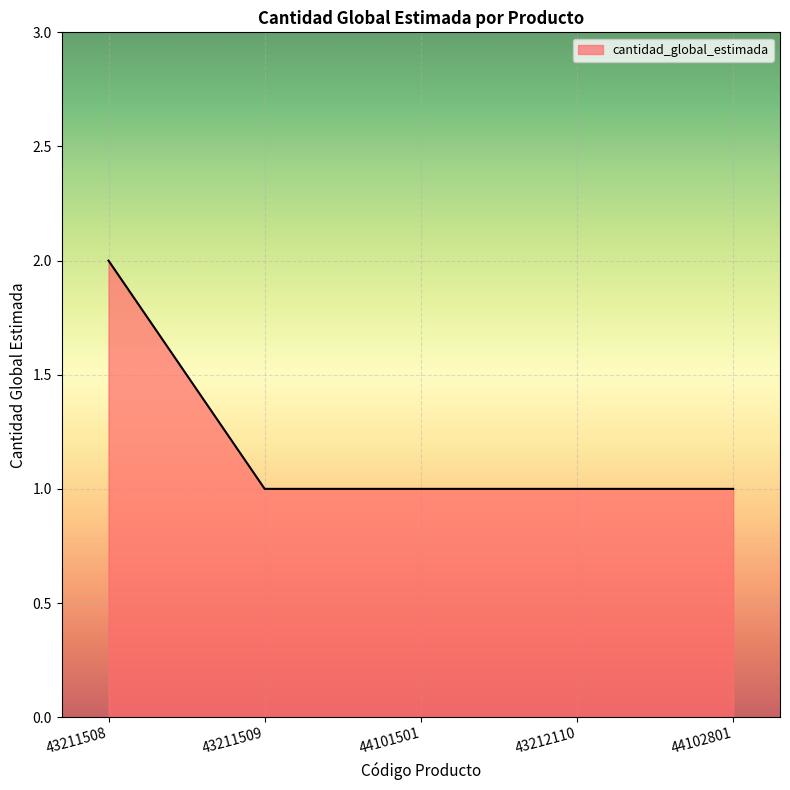

True or false: the data shows 1 at 44101501.

True